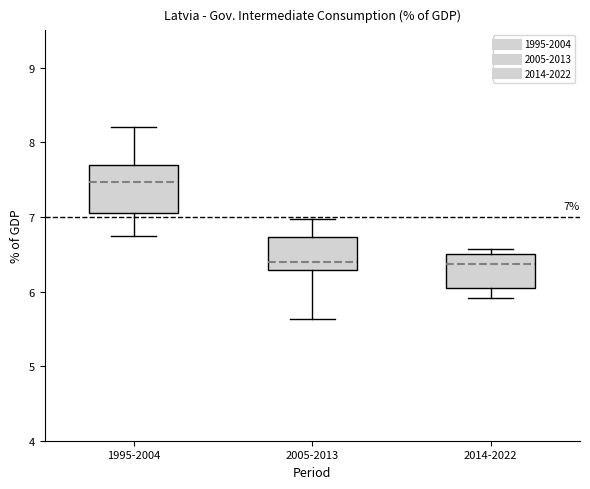

Comparing the boxes themselves (not the whiskers), which one is the tallest?

1995-2004